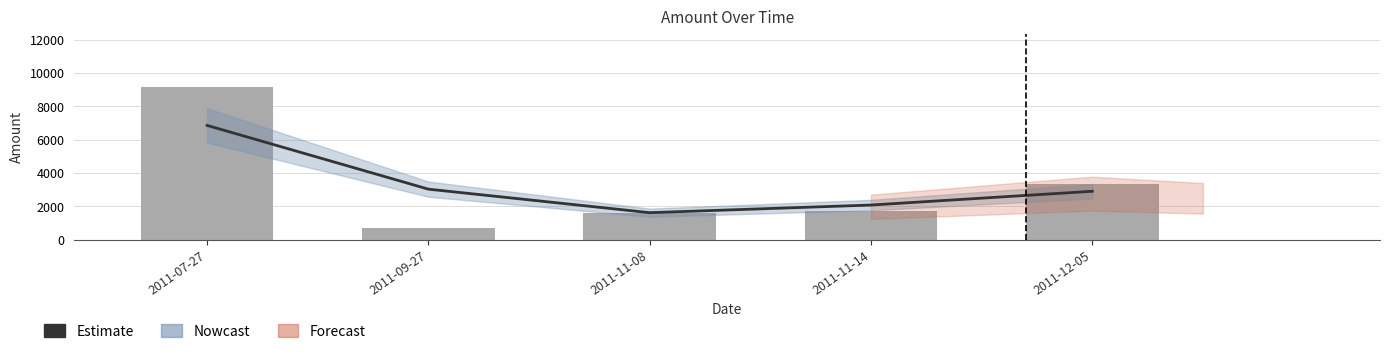

What is the difference between the highest and lowest values at 2011-11-14?

362.3